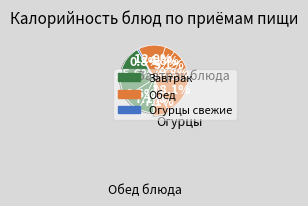

Count the number of slices in the pie.

10